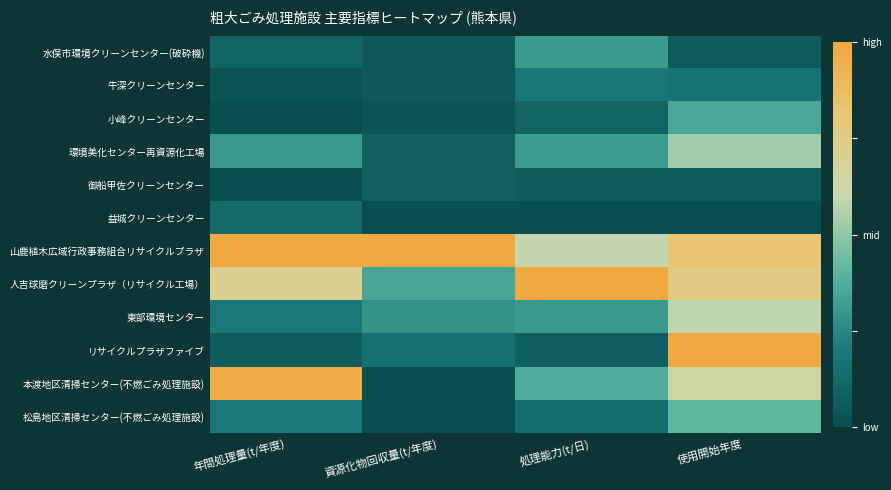

Reading left to right, what are all the values shown in this chart?

水俣市環境クリーンセンター(破砕機): 年間処理量(t/年度)=0.1	資源化物回収量(t/年度)=0.0	処理能力(t/日)=0.3	使用開始年度=0.1
牛深クリーンセンター: 年間処理量(t/年度)=0.0	資源化物回収量(t/年度)=0.0	処理能力(t/日)=0.2	使用開始年度=0.2
小峰クリーンセンター: 年間処理量(t/年度)=0.0	資源化物回収量(t/年度)=0.0	処理能力(t/日)=0.1	使用開始年度=0.4
環境美化センター再資源化工場: 年間処理量(t/年度)=0.3	資源化物回収量(t/年度)=0.1	処理能力(t/日)=0.3	使用開始年度=0.5
御船甲佐クリーンセンター: 年間処理量(t/年度)=0.0	資源化物回収量(t/年度)=0.1	処理能力(t/日)=0.1	使用開始年度=0.1
益城クリーンセンター: 年間処理量(t/年度)=0.1	資源化物回収量(t/年度)=0.0	処理能力(t/日)=0.0	使用開始年度=0.0
山鹿植木広域行政事務組合リサイクルプラザ: 年間処理量(t/年度)=1.0	資源化物回収量(t/年度)=1.0	処理能力(t/日)=0.6	使用開始年度=0.8
人吉球磨クリーンプラザ（リサイクル工場）: 年間処理量(t/年度)=0.7	資源化物回収量(t/年度)=0.3	処理能力(t/日)=1.0	使用開始年度=0.8
東部環境センター: 年間処理量(t/年度)=0.2	資源化物回収量(t/年度)=0.3	処理能力(t/日)=0.3	使用開始年度=0.6
リサイクルプラザファイブ: 年間処理量(t/年度)=0.1	資源化物回収量(t/年度)=0.2	処理能力(t/日)=0.1	使用開始年度=1.0
本渡地区清掃センター(不燃ごみ処理施設): 年間処理量(t/年度)=1.0	資源化物回収量(t/年度)=0.0	処理能力(t/日)=0.4	使用開始年度=0.6
松島地区清掃センター(不燃ごみ処理施設): 年間処理量(t/年度)=0.2	資源化物回収量(t/年度)=0.0	処理能力(t/日)=0.1	使用開始年度=0.4